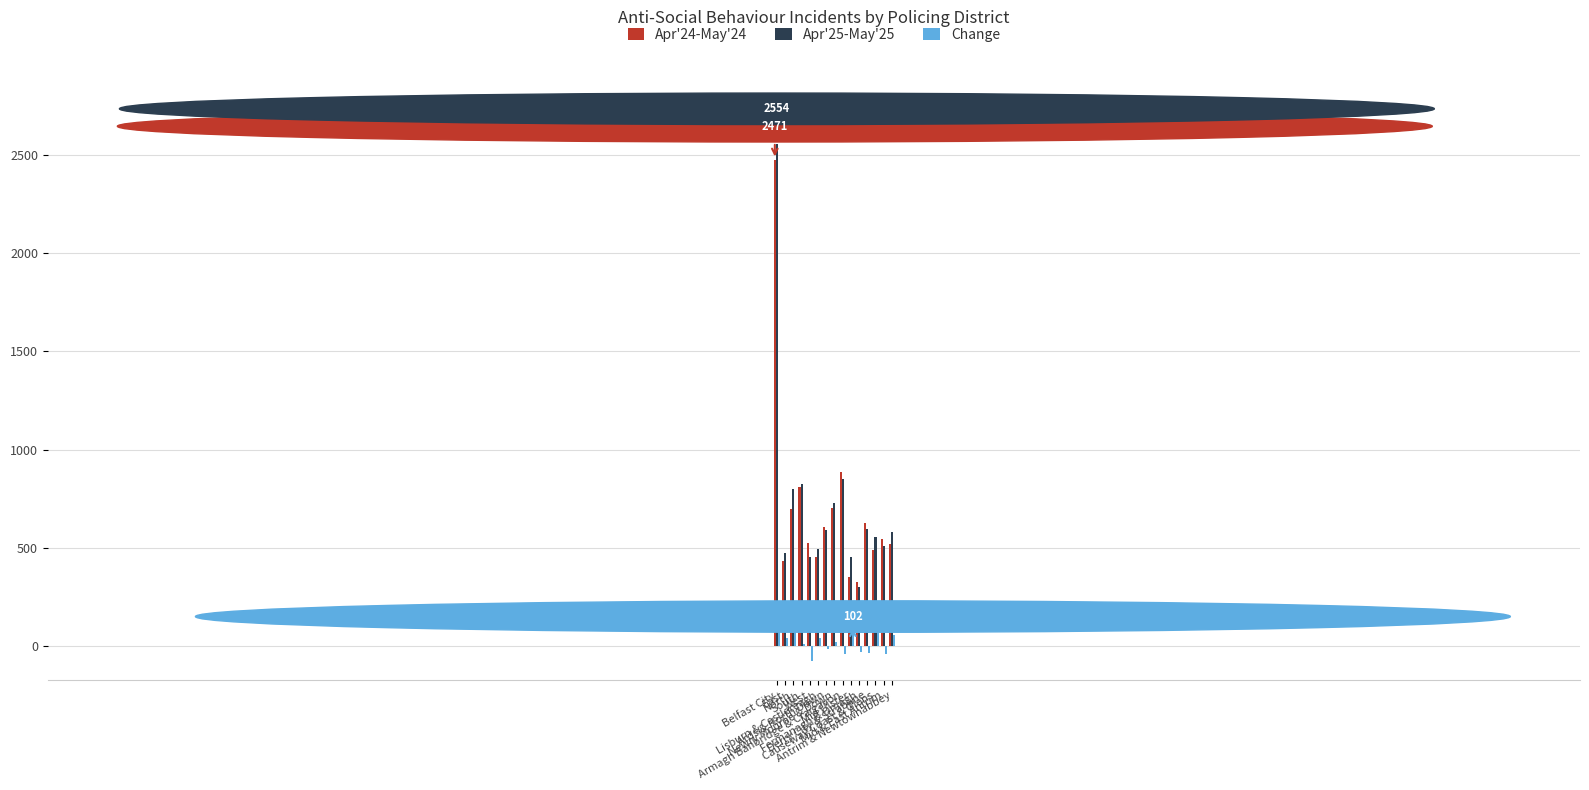

What is the greatest value displayed?

2554